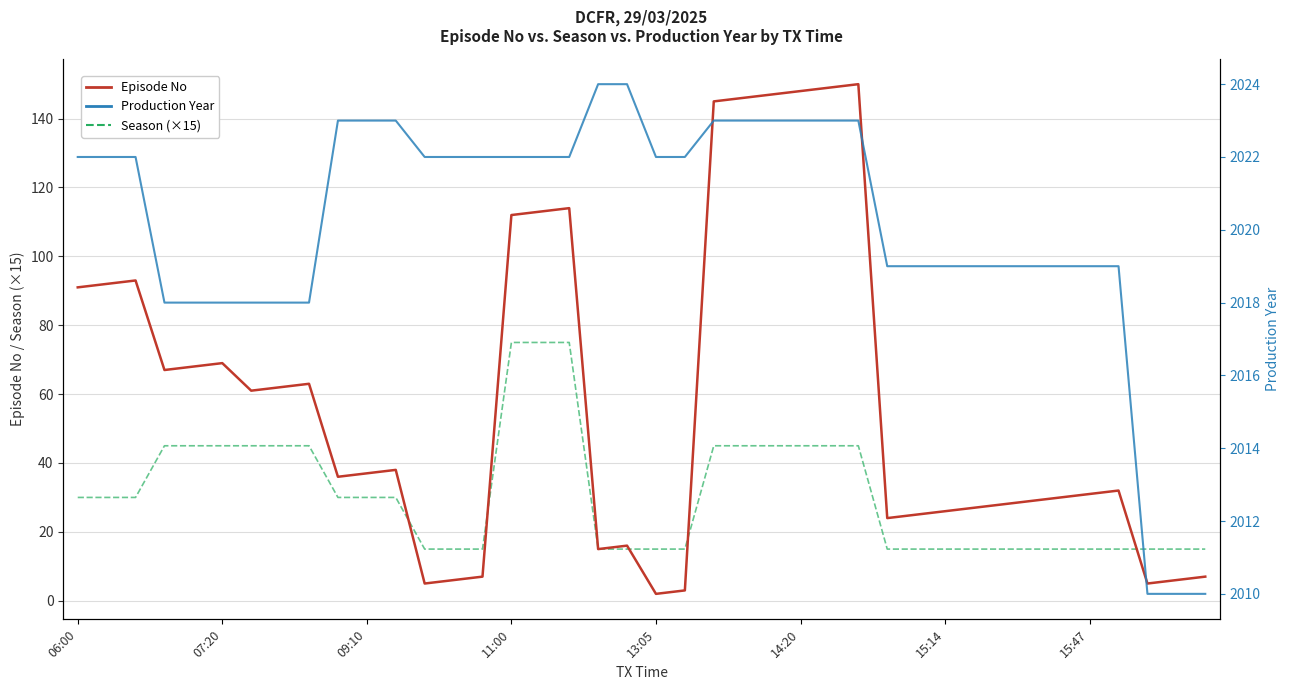

What are all the series names shown in the legend?

Episode No, Season (×15), Production Year